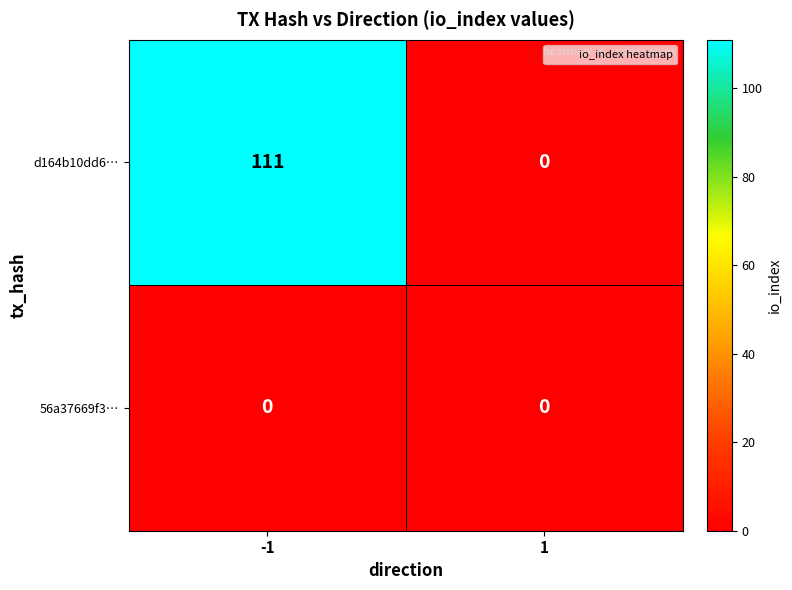

At how many categories does at least one series exceed 34?

1